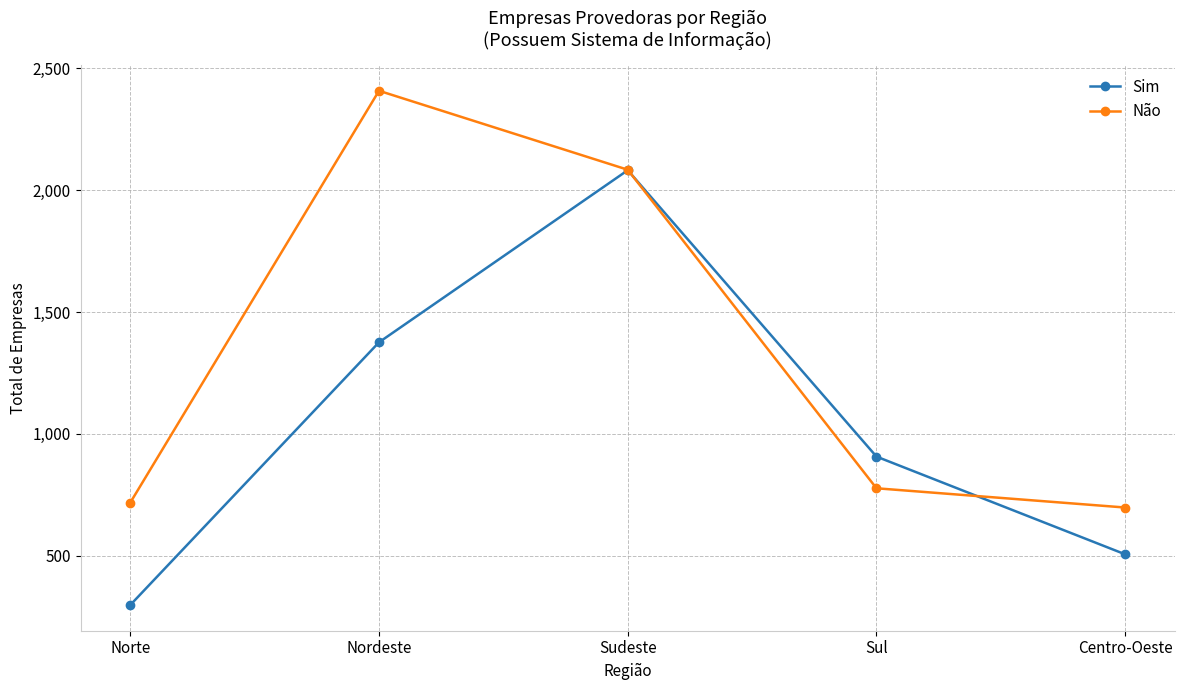

Is it true that Sim equals 506 at Centro-Oeste?

True